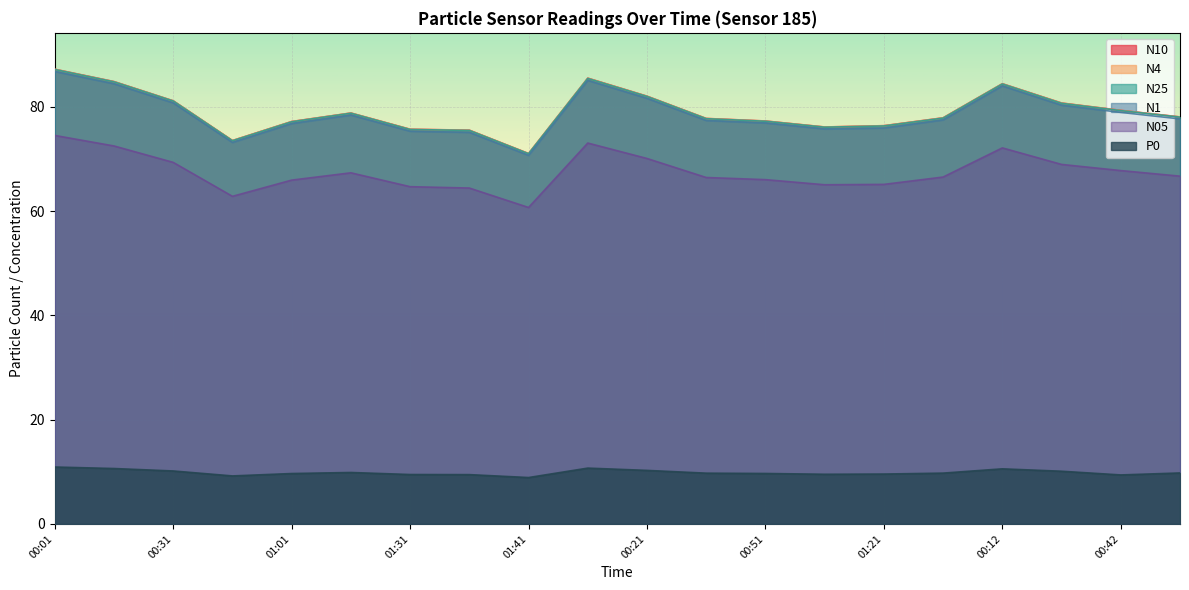

How many data points in N10 are above 78?

10